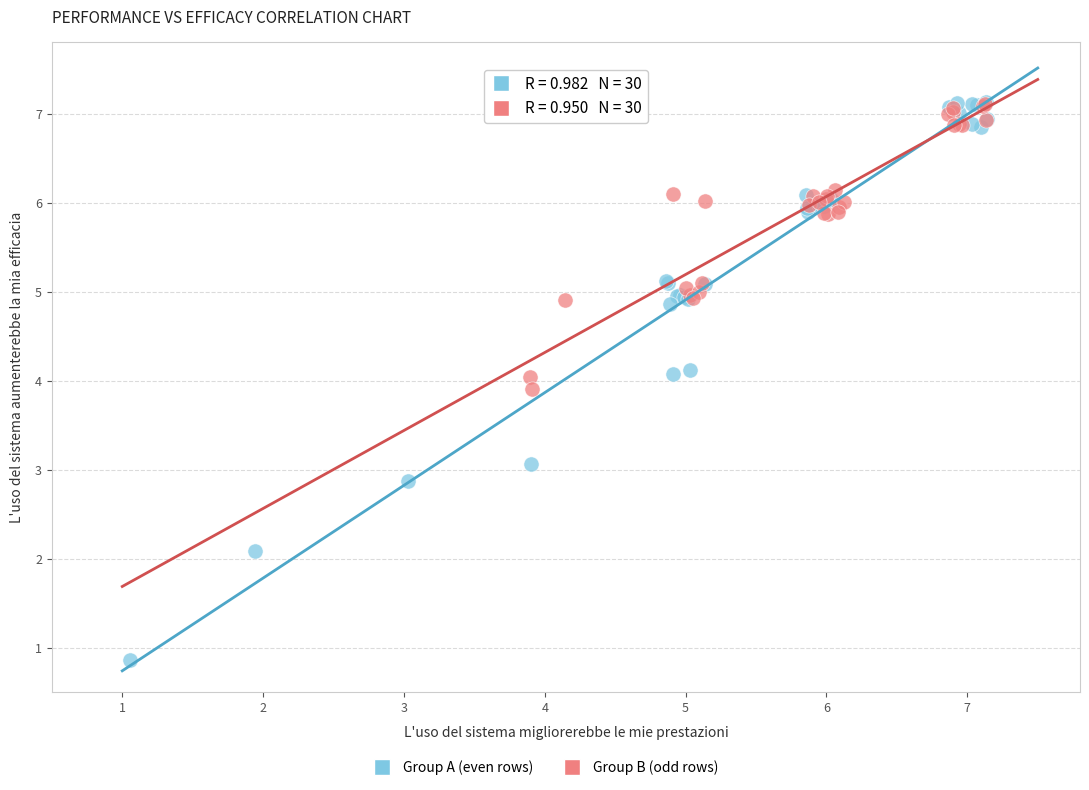

Which series has the widest spread of Y values?

Group A (even rows)